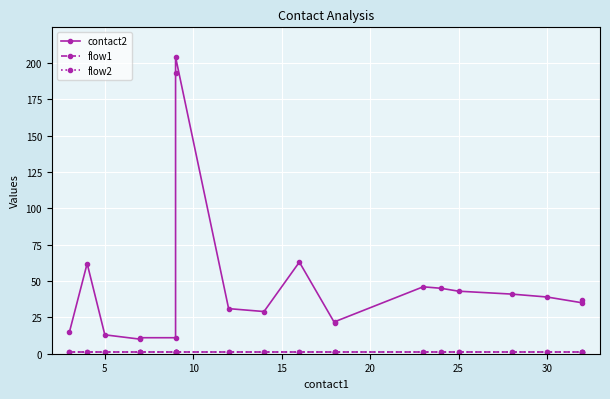

True or false: flow1 and contact2 intersect in this chart.

False